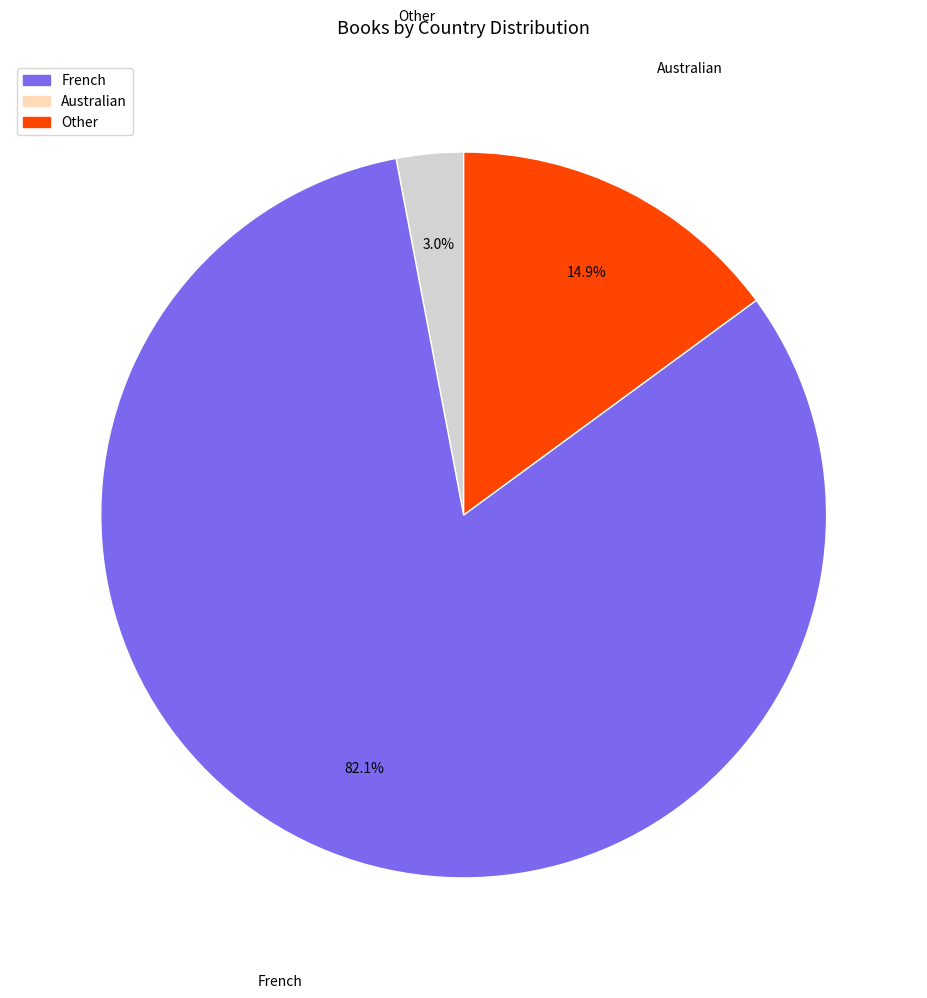

Does French represent more than half of the total?

No